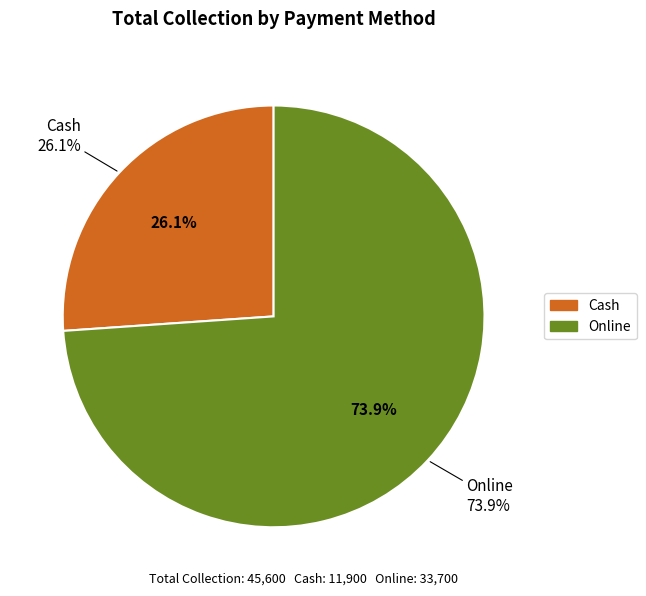

Rank the categories by value from lowest to highest.

Cash, Online